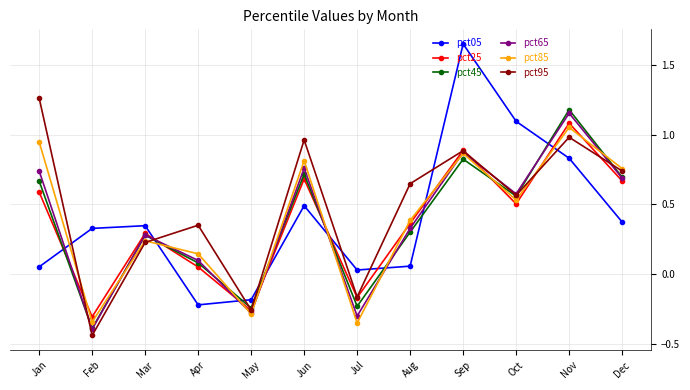

How many values in the pct65 series are below 0?

3